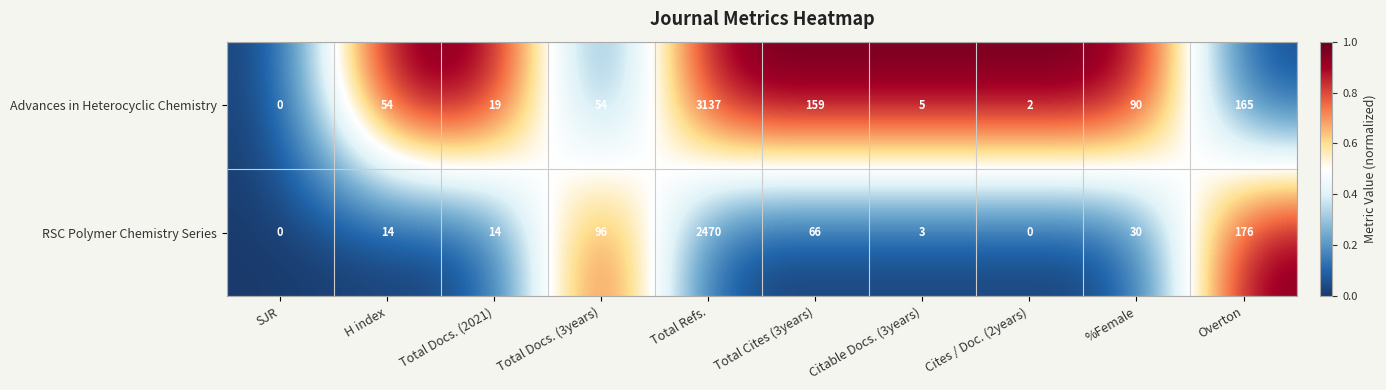

What is the spread (max minus min) of values at Overton?

11